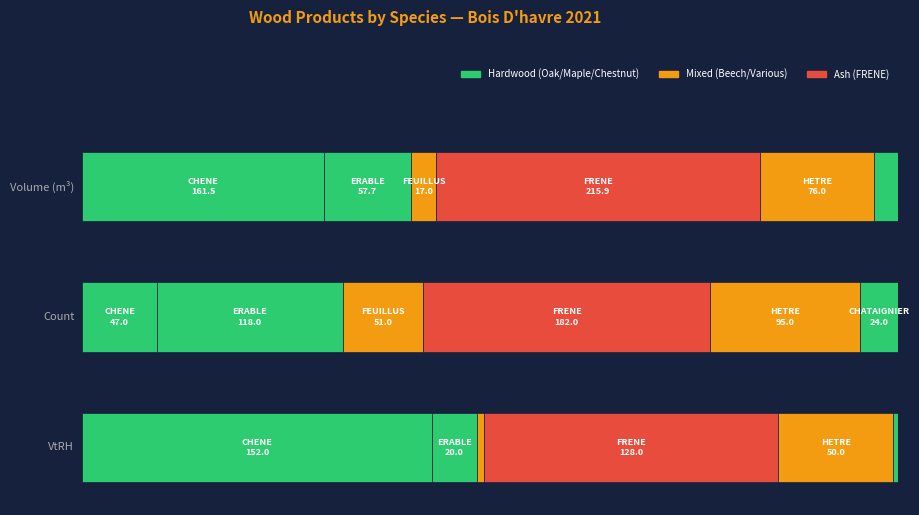

What position from the right is 36?

4